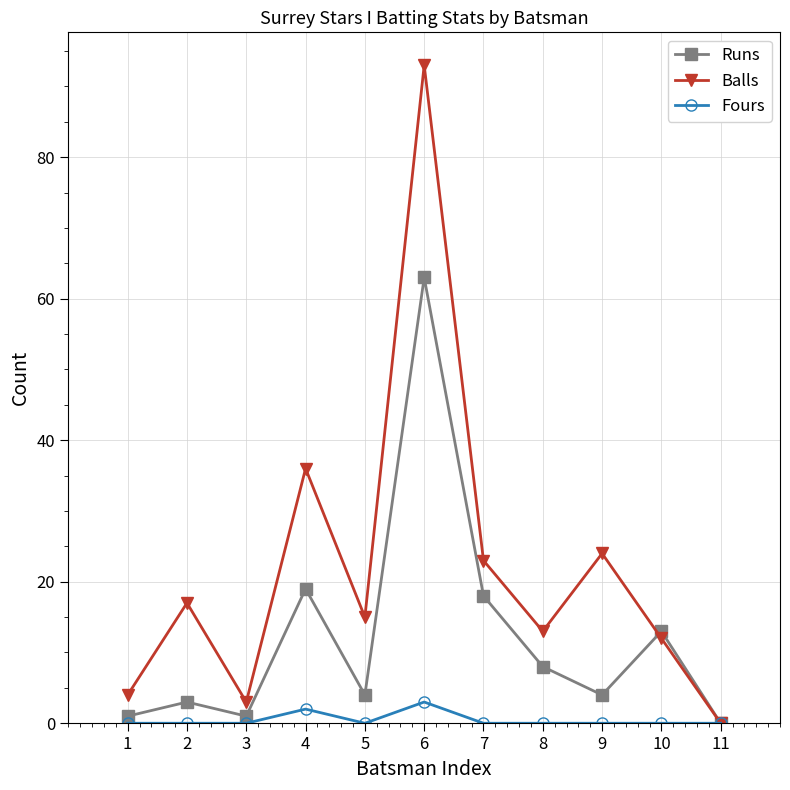

What is the average value of the Balls series?

22